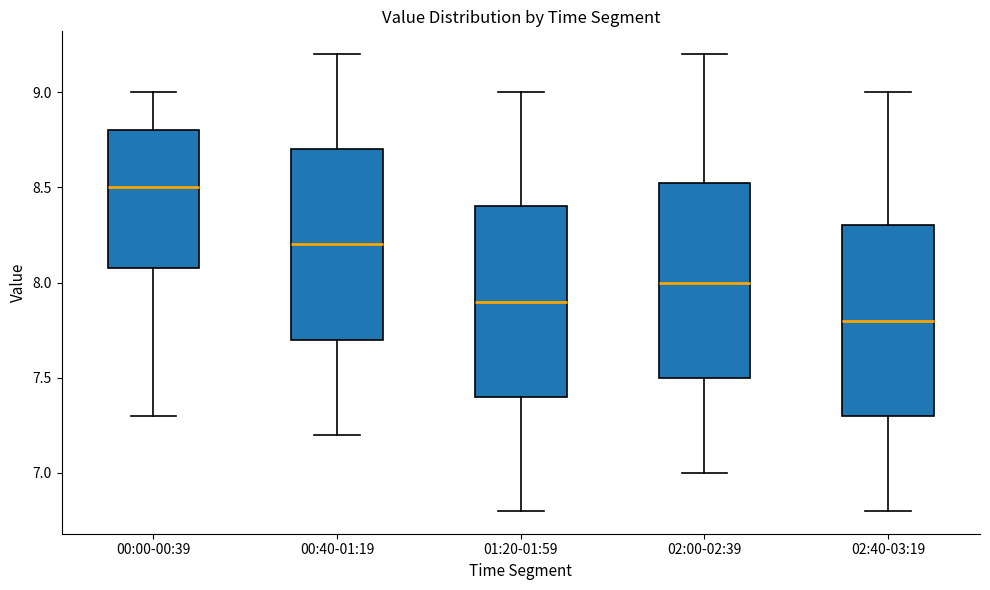

Which box has the highest median line?

00:00-00:39